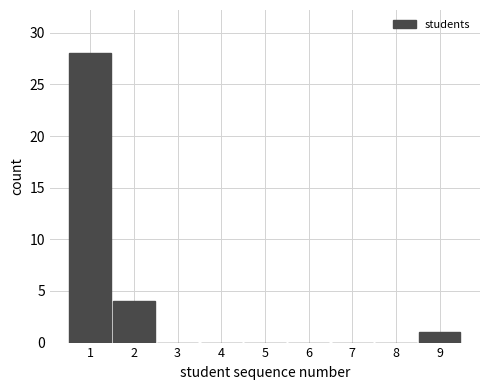

Reading right to left, extract all data points from this chart.

9=1	8=0	7=0	6=0	5=0	4=0	3=0	2=4	1=28